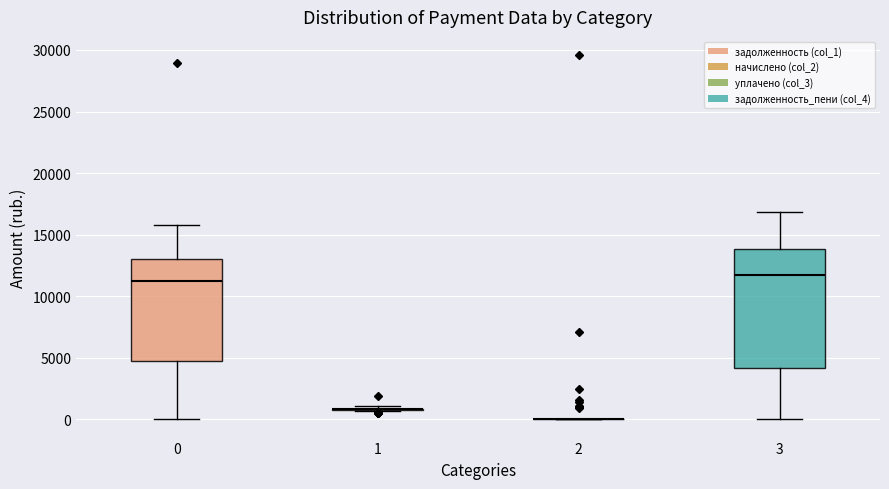

Which box is the tallest, from its lower edge to its upper edge?

3